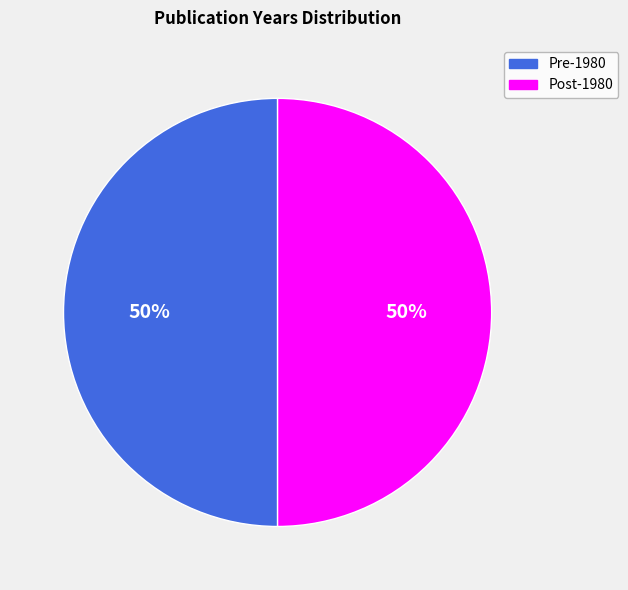

To the nearest percent, what is the average slice percentage?

50%